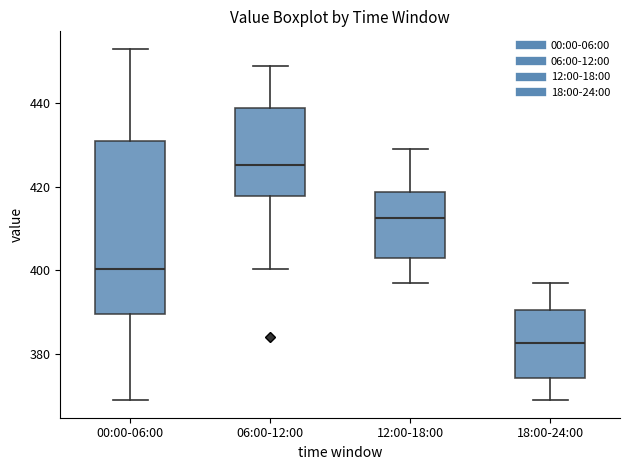

Reading left to right, transcribe this box plot: for each box, give where its median line is, the range the box spans, and where its two whiskers end, as read against the y-axis. The values are not printed on the chart, so give them approximately, as read against the axis.

00:00-06:00: median 400, box 390 to 430, whiskers 368 to 454
06:00-12:00: median 426, box 418 to 438, whiskers 400 to 448
12:00-18:00: median 412, box 402 to 418, whiskers 396 to 430
18:00-24:00: median 382, box 374 to 390, whiskers 368 to 396